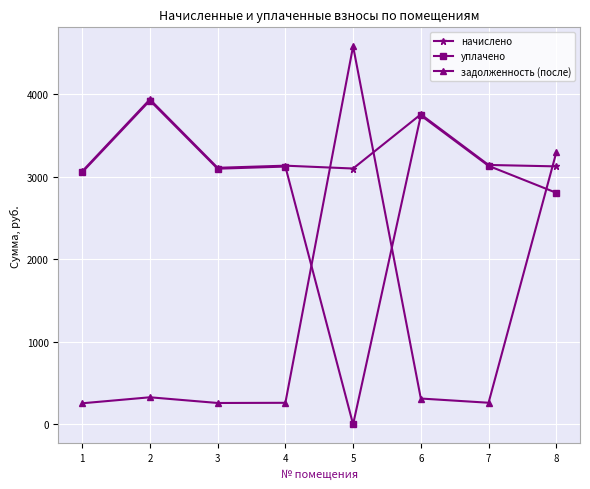

What is the greatest value displayed?

4584.2